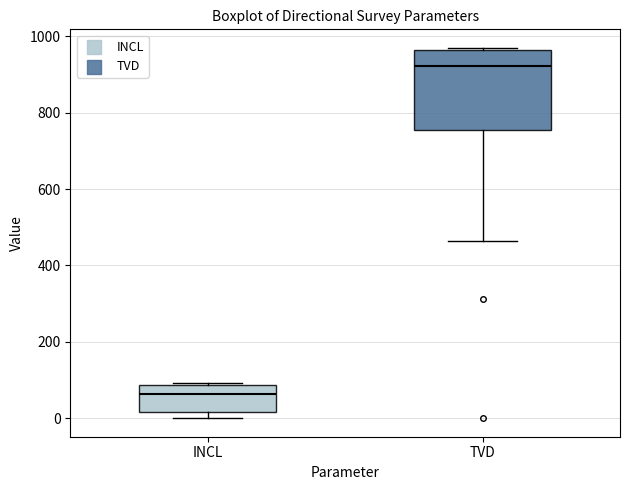

Which box's median line is the highest?

TVD